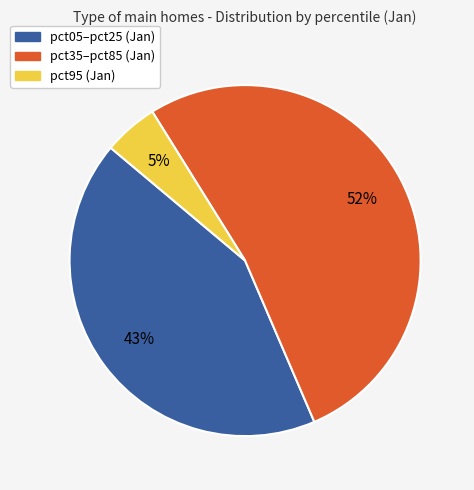

To the nearest percent, what percentage of the pie is pct05–pct25 (Jan)?

43%